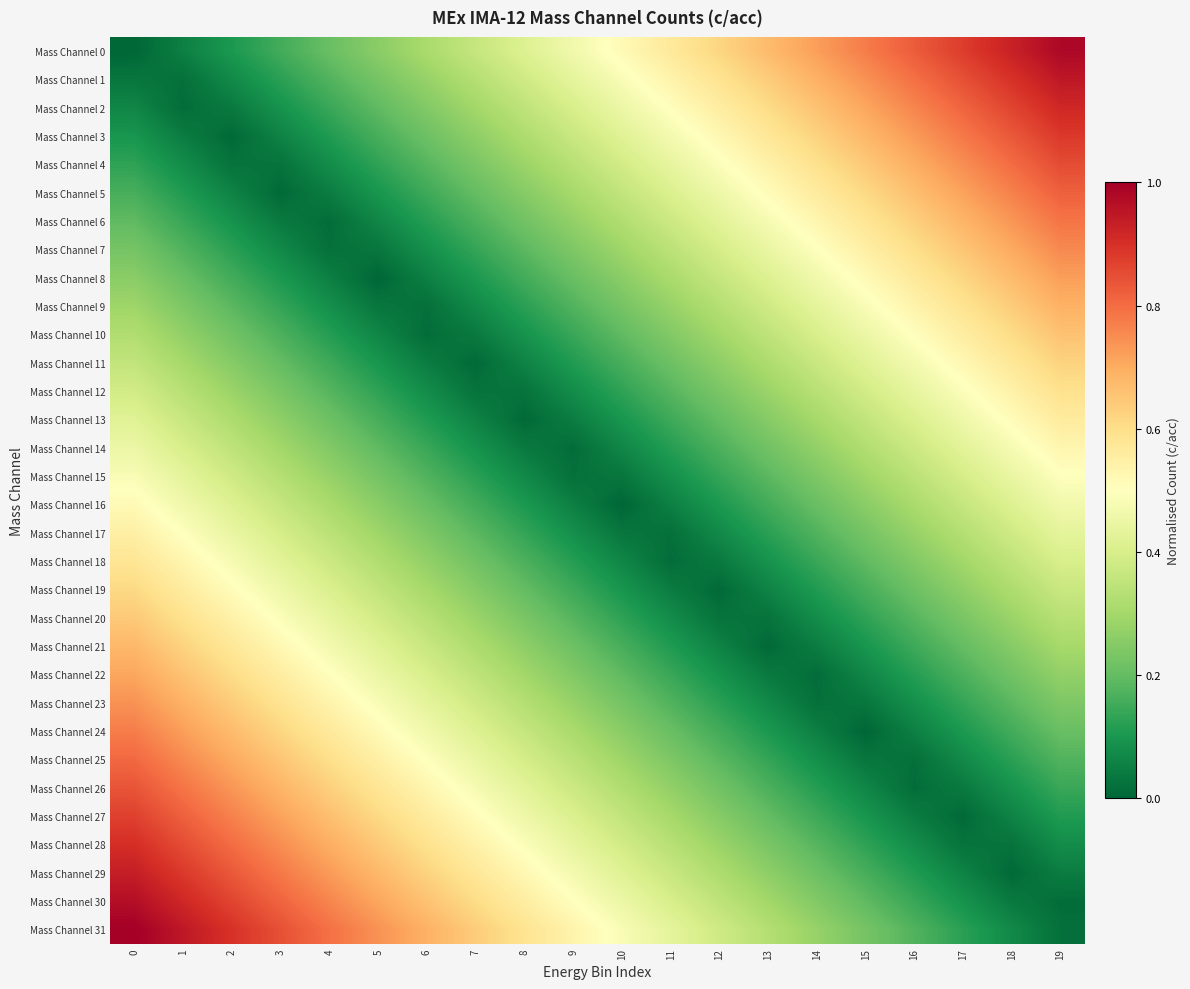

Reading right to left, extract all data points from this chart.

Mass Channel 0: 19=1.0	18=0.9	17=0.9	16=0.8	15=0.8	14=0.7	13=0.7	12=0.6	11=0.6	10=0.5	9=0.5	8=0.4	7=0.4	6=0.3	5=0.3	4=0.2	3=0.2	2=0.1	1=0.1	0=0.0
Mass Channel 1: 19=0.9	18=0.9	17=0.8	16=0.8	15=0.7	14=0.7	13=0.6	12=0.6	11=0.5	10=0.5	9=0.4	8=0.4	7=0.3	6=0.3	5=0.2	4=0.2	3=0.1	2=0.1	1=0.0	0=0.0
Mass Channel 2: 19=0.9	18=0.9	17=0.8	16=0.8	15=0.7	14=0.7	13=0.6	12=0.6	11=0.5	10=0.5	9=0.4	8=0.3	7=0.3	6=0.2	5=0.2	4=0.1	3=0.1	2=0.0	1=0.0	0=0.1
Mass Channel 3: 19=0.9	18=0.8	17=0.8	16=0.7	15=0.7	14=0.6	13=0.6	12=0.5	11=0.5	10=0.4	9=0.4	8=0.3	7=0.3	6=0.2	5=0.2	4=0.1	3=0.1	2=0.0	1=0.0	0=0.1
Mass Channel 4: 19=0.9	18=0.8	17=0.7	16=0.7	15=0.6	14=0.6	13=0.5	12=0.5	11=0.4	10=0.4	9=0.3	8=0.3	7=0.2	6=0.2	5=0.1	4=0.1	3=0.0	2=0.0	1=0.1	0=0.1
Mass Channel 5: 19=0.8	18=0.8	17=0.7	16=0.7	15=0.6	14=0.6	13=0.5	12=0.5	11=0.4	10=0.4	9=0.3	8=0.3	7=0.2	6=0.1	5=0.1	4=0.0	3=0.0	2=0.1	1=0.1	0=0.2
Mass Channel 6: 19=0.8	18=0.7	17=0.7	16=0.6	15=0.6	14=0.5	13=0.5	12=0.4	11=0.4	10=0.3	9=0.3	8=0.2	7=0.2	6=0.1	5=0.1	4=0.0	3=0.0	2=0.1	1=0.1	0=0.2
Mass Channel 7: 19=0.8	18=0.7	17=0.7	16=0.6	15=0.5	14=0.5	13=0.4	12=0.4	11=0.3	10=0.3	9=0.2	8=0.2	7=0.1	6=0.1	5=0.0	4=0.0	3=0.1	2=0.1	1=0.2	0=0.2
Mass Channel 8: 19=0.7	18=0.7	17=0.6	16=0.6	15=0.5	14=0.5	13=0.4	12=0.4	11=0.3	10=0.3	9=0.2	8=0.2	7=0.1	6=0.1	5=0.0	4=0.1	3=0.1	2=0.2	1=0.2	0=0.3
Mass Channel 9: 19=0.7	18=0.6	17=0.6	16=0.5	15=0.5	14=0.4	13=0.4	12=0.3	11=0.3	10=0.2	9=0.2	8=0.1	7=0.1	6=0.0	5=0.0	4=0.1	3=0.1	2=0.2	1=0.2	0=0.3
Mass Channel 10: 19=0.7	18=0.6	17=0.6	16=0.5	15=0.5	14=0.4	13=0.3	12=0.3	11=0.2	10=0.2	9=0.1	8=0.1	7=0.0	6=0.0	5=0.1	4=0.1	3=0.2	2=0.2	1=0.3	0=0.3
Mass Channel 11: 19=0.6	18=0.6	17=0.5	16=0.5	15=0.4	14=0.4	13=0.3	12=0.3	11=0.2	10=0.2	9=0.1	8=0.1	7=0.0	6=0.0	5=0.1	4=0.1	3=0.2	2=0.3	1=0.3	0=0.4
Mass Channel 12: 19=0.6	18=0.5	17=0.5	16=0.4	15=0.4	14=0.3	13=0.3	12=0.2	11=0.2	10=0.1	9=0.1	8=0.0	7=0.0	6=0.1	5=0.1	4=0.2	3=0.2	2=0.3	1=0.3	0=0.4
Mass Channel 13: 19=0.6	18=0.5	17=0.5	16=0.4	15=0.4	14=0.3	13=0.3	12=0.2	11=0.1	10=0.1	9=0.0	8=0.0	7=0.1	6=0.1	5=0.2	4=0.2	3=0.3	2=0.3	1=0.4	0=0.4
Mass Channel 14: 19=0.5	18=0.5	17=0.4	16=0.4	15=0.3	14=0.3	13=0.2	12=0.2	11=0.1	10=0.1	9=0.0	8=0.0	7=0.1	6=0.1	5=0.2	4=0.2	3=0.3	2=0.3	1=0.4	0=0.5
Mass Channel 15: 19=0.5	18=0.4	17=0.4	16=0.3	15=0.3	14=0.2	13=0.2	12=0.1	11=0.1	10=0.0	9=0.0	8=0.1	7=0.1	6=0.2	5=0.2	4=0.3	3=0.3	2=0.4	1=0.4	0=0.5
Mass Channel 16: 19=0.5	18=0.4	17=0.4	16=0.3	15=0.3	14=0.2	13=0.2	12=0.1	11=0.1	10=0.0	9=0.1	8=0.1	7=0.2	6=0.2	5=0.3	4=0.3	3=0.4	2=0.4	1=0.5	0=0.5
Mass Channel 17: 19=0.4	18=0.4	17=0.3	16=0.3	15=0.2	14=0.2	13=0.1	12=0.1	11=0.0	10=0.0	9=0.1	8=0.1	7=0.2	6=0.2	5=0.3	4=0.3	3=0.4	2=0.4	1=0.5	0=0.5
Mass Channel 18: 19=0.4	18=0.3	17=0.3	16=0.2	15=0.2	14=0.1	13=0.1	12=0.0	11=0.0	10=0.1	9=0.1	8=0.2	7=0.2	6=0.3	5=0.3	4=0.4	3=0.4	2=0.5	1=0.5	0=0.6
Mass Channel 19: 19=0.4	18=0.3	17=0.3	16=0.2	15=0.2	14=0.1	13=0.1	12=0.0	11=0.0	10=0.1	9=0.1	8=0.2	7=0.3	6=0.3	5=0.4	4=0.4	3=0.5	2=0.5	1=0.6	0=0.6
Mass Channel 20: 19=0.3	18=0.3	17=0.2	16=0.2	15=0.1	14=0.1	13=0.0	12=0.0	11=0.1	10=0.1	9=0.2	8=0.2	7=0.3	6=0.3	5=0.4	4=0.4	3=0.5	2=0.5	1=0.6	0=0.6
Mass Channel 21: 19=0.3	18=0.3	17=0.2	16=0.1	15=0.1	14=0.0	13=0.0	12=0.1	11=0.1	10=0.2	9=0.2	8=0.3	7=0.3	6=0.4	5=0.4	4=0.5	3=0.5	2=0.6	1=0.6	0=0.7
Mass Channel 22: 19=0.3	18=0.2	17=0.2	16=0.1	15=0.1	14=0.0	13=0.0	12=0.1	11=0.1	10=0.2	9=0.2	8=0.3	7=0.3	6=0.4	5=0.5	4=0.5	3=0.6	2=0.6	1=0.7	0=0.7
Mass Channel 23: 19=0.2	18=0.2	17=0.1	16=0.1	15=0.0	14=0.0	13=0.1	12=0.1	11=0.2	10=0.2	9=0.3	8=0.3	7=0.4	6=0.4	5=0.5	4=0.5	3=0.6	2=0.6	1=0.7	0=0.7
Mass Channel 24: 19=0.2	18=0.2	17=0.1	16=0.1	15=0.0	14=0.1	13=0.1	12=0.2	11=0.2	10=0.3	9=0.3	8=0.4	7=0.4	6=0.5	5=0.5	4=0.6	3=0.6	2=0.7	1=0.7	0=0.8
Mass Channel 25: 19=0.2	18=0.1	17=0.1	16=0.0	15=0.0	14=0.1	13=0.1	12=0.2	11=0.2	10=0.3	9=0.3	8=0.4	7=0.4	6=0.5	5=0.5	4=0.6	3=0.7	2=0.7	1=0.8	0=0.8
Mass Channel 26: 19=0.1	18=0.1	17=0.0	16=0.0	15=0.1	14=0.1	13=0.2	12=0.2	11=0.3	10=0.3	9=0.4	8=0.4	7=0.5	6=0.5	5=0.6	4=0.6	3=0.7	2=0.7	1=0.8	0=0.8
Mass Channel 27: 19=0.1	18=0.1	17=0.0	16=0.0	15=0.1	14=0.1	13=0.2	12=0.3	11=0.3	10=0.4	9=0.4	8=0.5	7=0.5	6=0.6	5=0.6	4=0.7	3=0.7	2=0.8	1=0.8	0=0.9
Mass Channel 28: 19=0.1	18=0.0	17=0.0	16=0.1	15=0.1	14=0.2	13=0.2	12=0.3	11=0.3	10=0.4	9=0.4	8=0.5	7=0.5	6=0.6	5=0.6	4=0.7	3=0.7	2=0.8	1=0.9	0=0.9
Mass Channel 29: 19=0.0	18=0.0	17=0.1	16=0.1	15=0.2	14=0.2	13=0.3	12=0.3	11=0.4	10=0.4	9=0.5	8=0.5	7=0.6	6=0.6	5=0.7	4=0.7	3=0.8	2=0.8	1=0.9	0=0.9
Mass Channel 30: 19=0.0	18=0.0	17=0.1	16=0.1	15=0.2	14=0.2	13=0.3	12=0.3	11=0.4	10=0.5	9=0.5	8=0.6	7=0.6	6=0.7	5=0.7	4=0.8	3=0.8	2=0.9	1=0.9	0=1.0
Mass Channel 31: 19=0.0	18=0.1	17=0.1	16=0.2	15=0.2	14=0.3	13=0.3	12=0.4	11=0.4	10=0.5	9=0.5	8=0.6	7=0.6	6=0.7	5=0.7	4=0.8	3=0.8	2=0.9	1=0.9	0=1.0